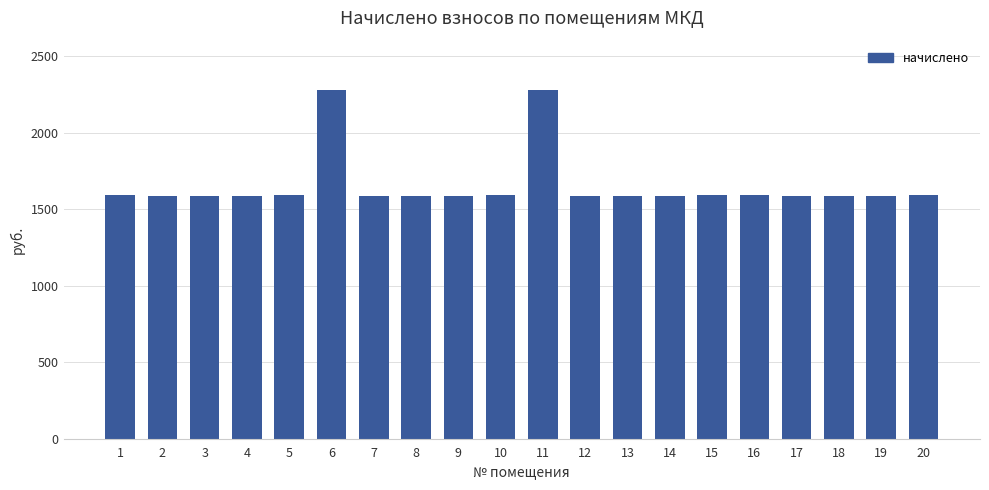

Is it true that the value at 17 is 1588.4?

True